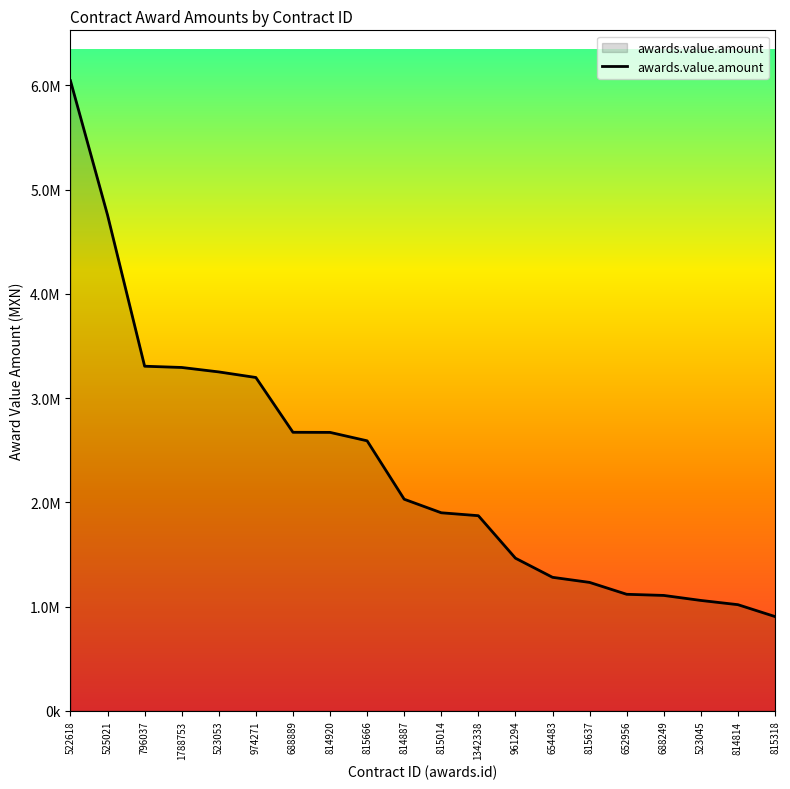

What is the label of the 9th point from the left?

815666